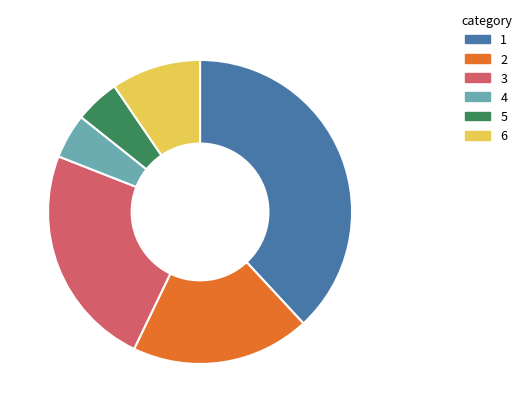

Is there a majority slice in this chart?

No